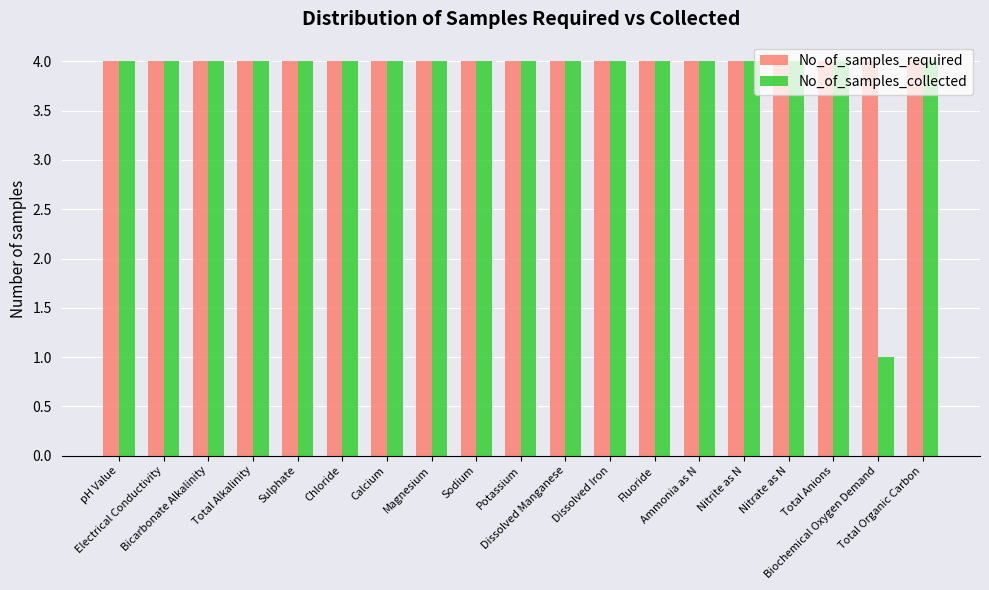

Reading right to left, list all the values displayed in this chart.

No_of_samples_required: Total Organic Carbon=4	Biochemical Oxygen Demand=4	Total Anions=4	Nitrate as N=4	Nitrite as N=4	Ammonia as N=4	Fluoride=4	Dissolved Iron=4	Dissolved Manganese=4	Potassium=4	Sodium=4	Magnesium=4	Calcium=4	Chloride=4	Sulphate=4	Total Alkalinity=4	Bicarbonate Alkalinity=4	Electrical Conductivity=4	pH Value=4
No_of_samples_collected: Total Organic Carbon=4	Biochemical Oxygen Demand=1	Total Anions=4	Nitrate as N=4	Nitrite as N=4	Ammonia as N=4	Fluoride=4	Dissolved Iron=4	Dissolved Manganese=4	Potassium=4	Sodium=4	Magnesium=4	Calcium=4	Chloride=4	Sulphate=4	Total Alkalinity=4	Bicarbonate Alkalinity=4	Electrical Conductivity=4	pH Value=4